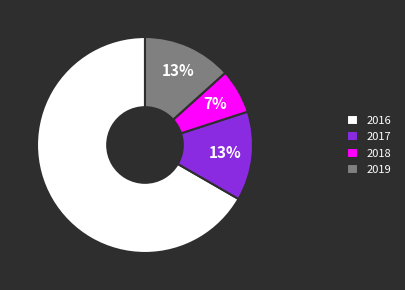

How many slices are in this pie chart?

4